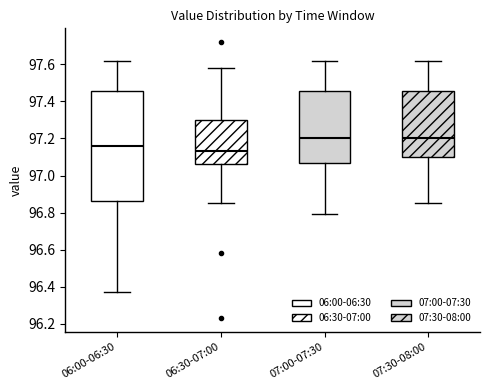

Comparing the boxes themselves (not the whiskers), which one is the tallest?

06:00-06:30